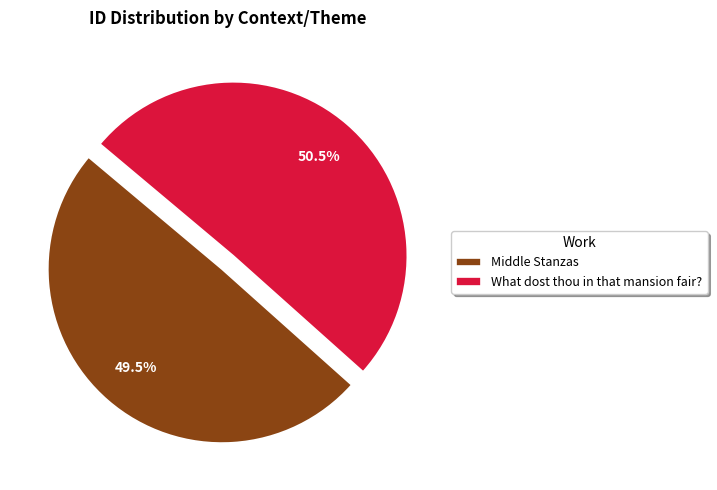

Which category has the biggest portion of the pie?

What dost thou in that mansion fair?